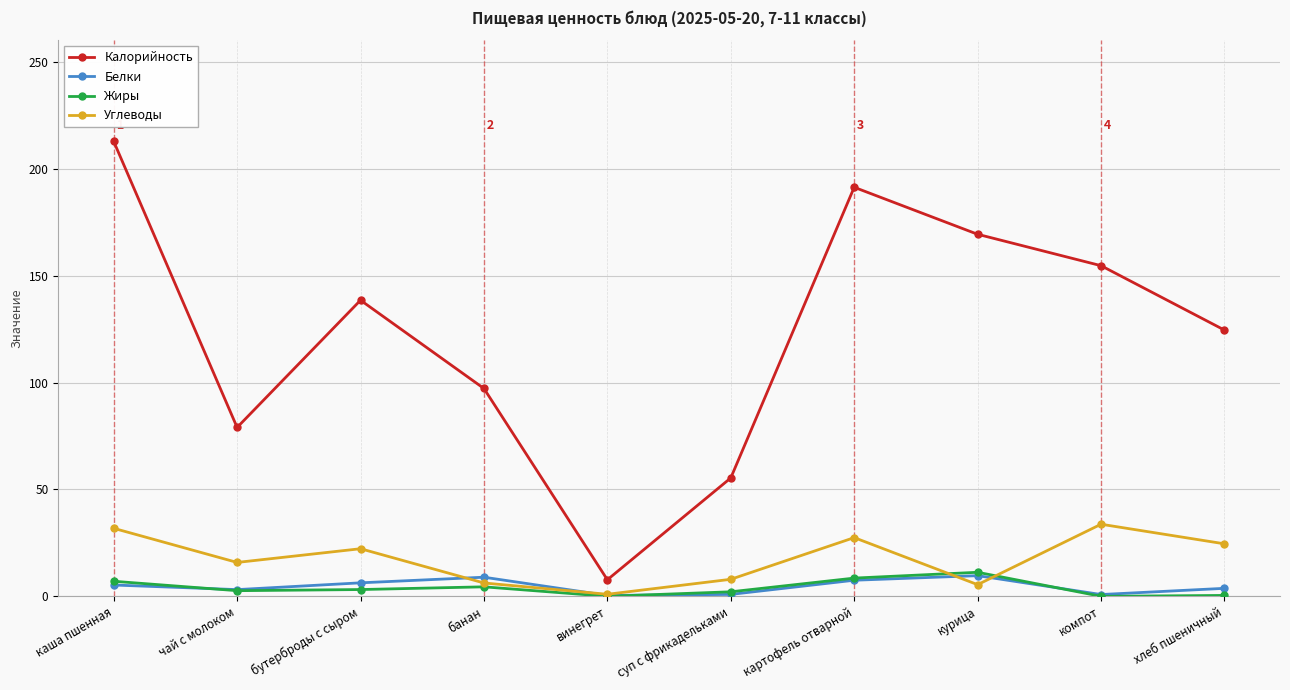

True or false: Жиры and Калорийность cross at least once.

False